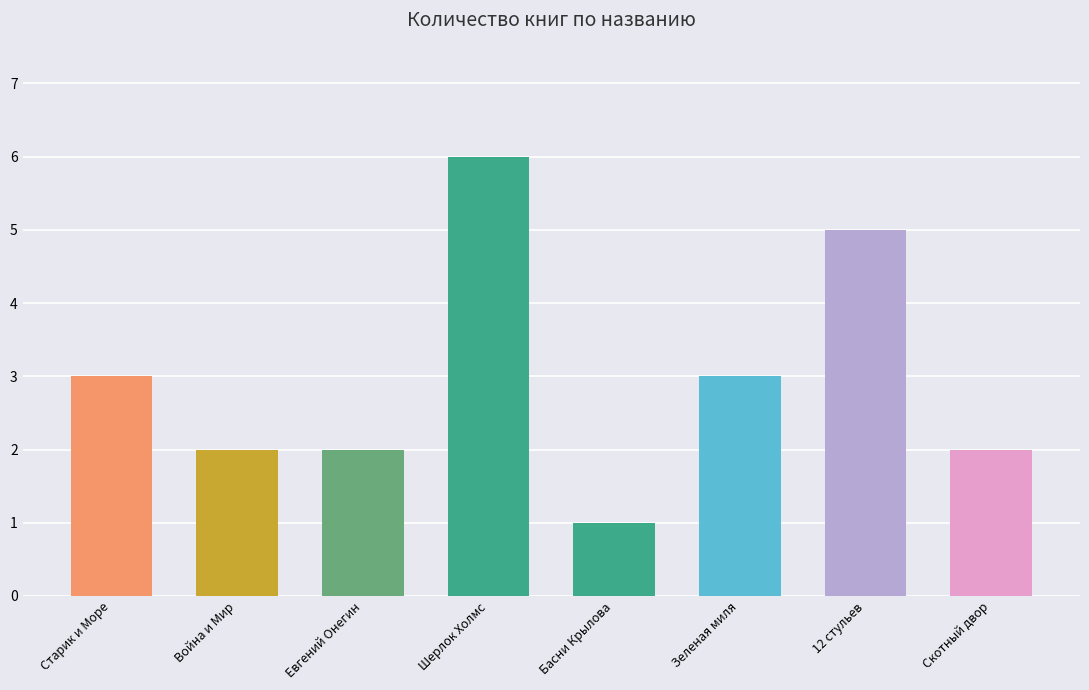

The chart shows a value of 1 at 12 стульев. True or false?

False